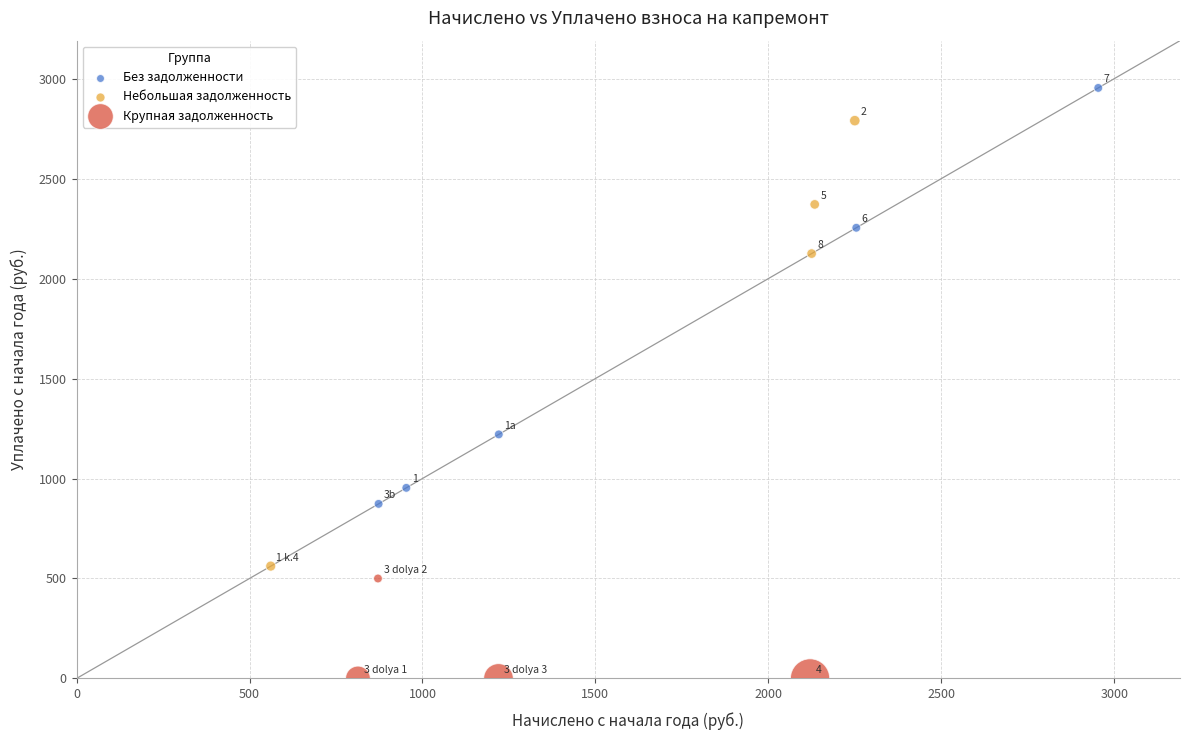

Which series reaches the minimum Y coordinate?

Крупная задолженность